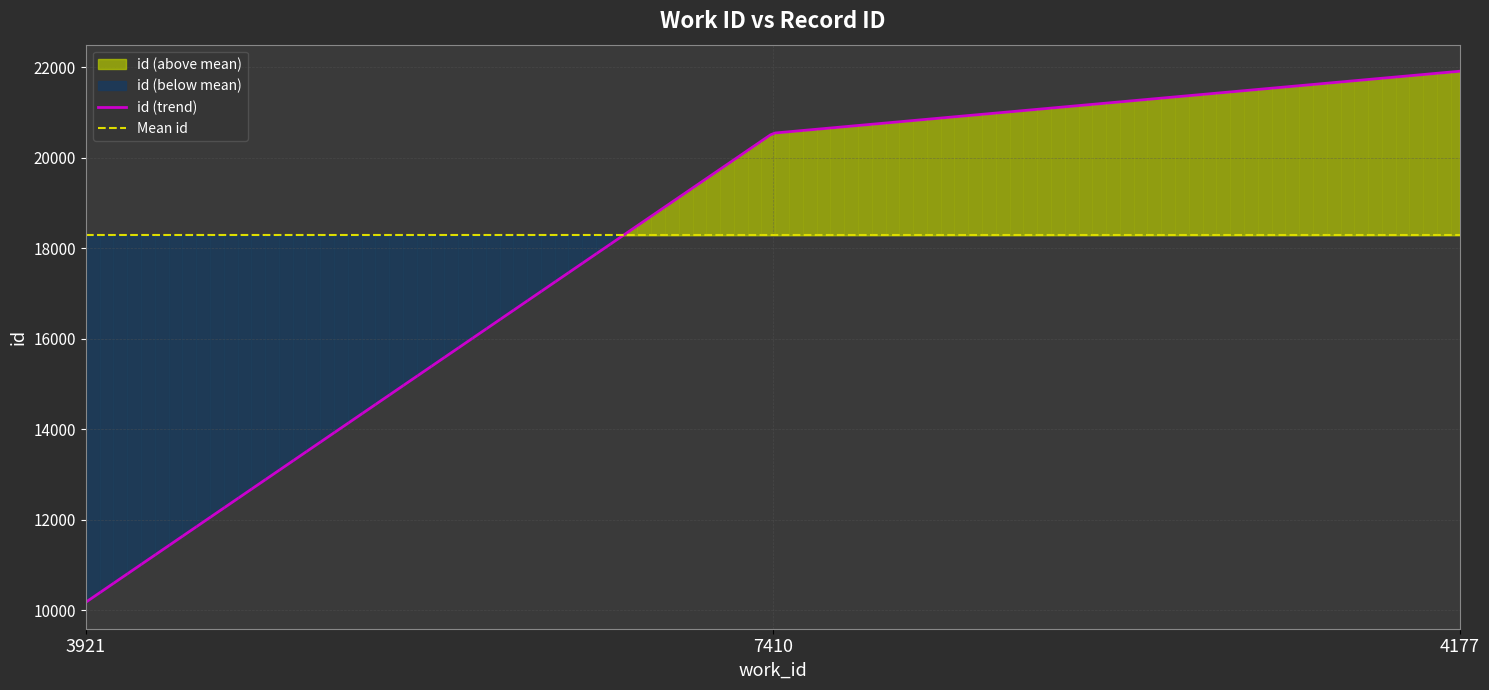

Reading right to left, what are all the values shown in this chart?

4177=21912	7410=20542	3921=10175